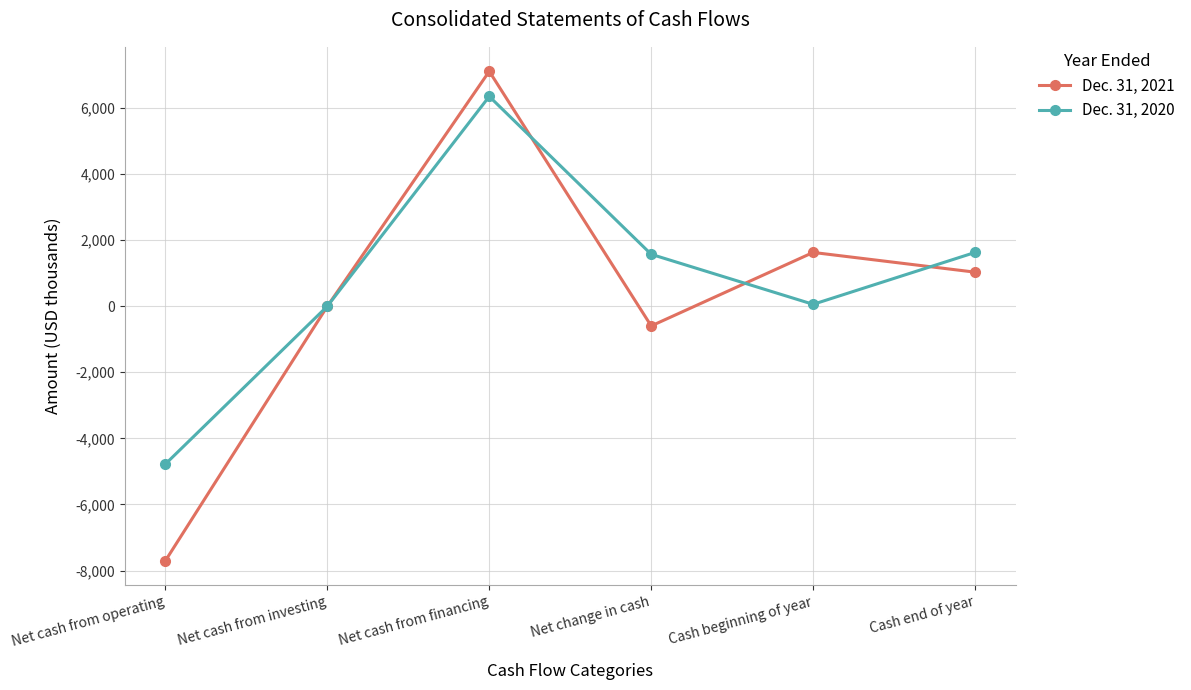

What is the difference between the maximum and second lowest values in the Dec. 31, 2020 series?

6349